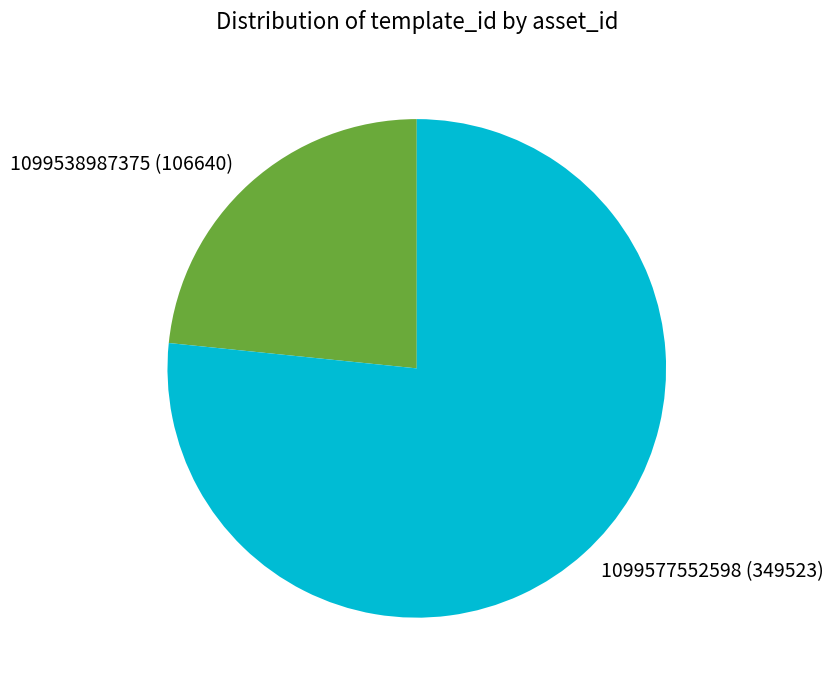

Count the number of slices in the pie.

2